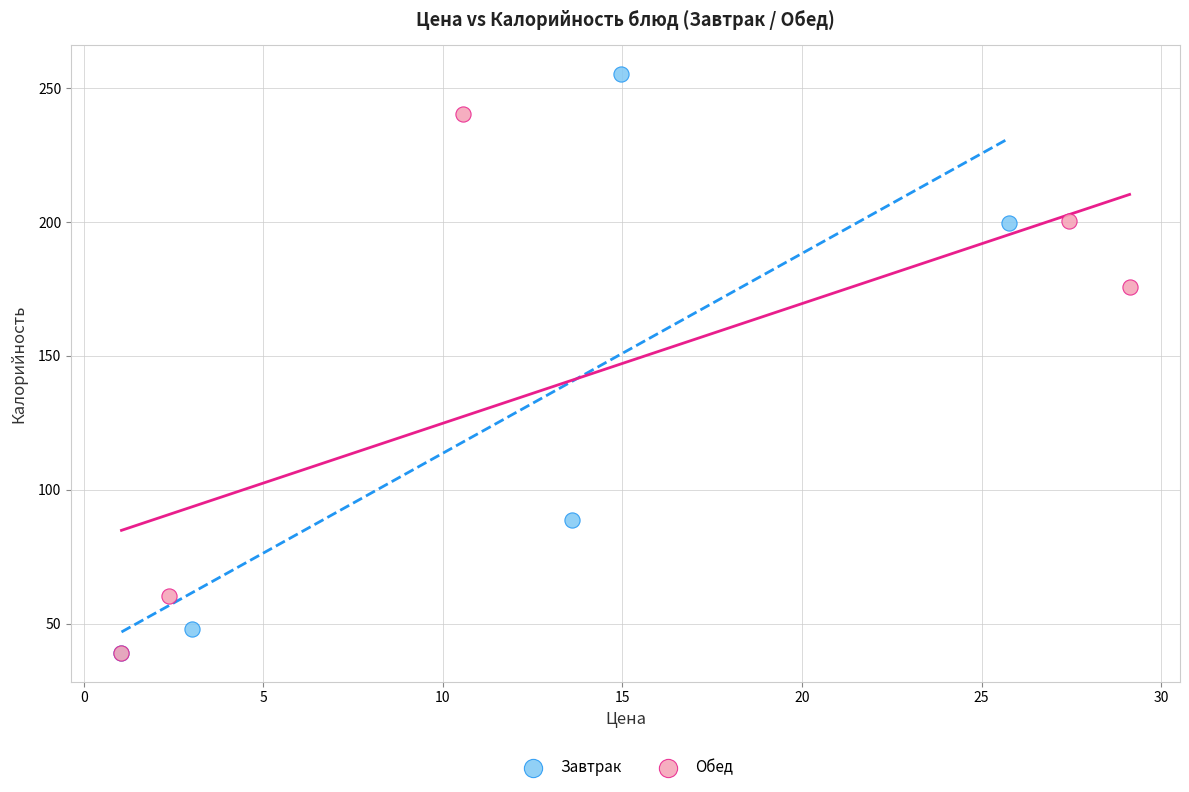

Which series has the largest Y range (max minus min)?

Завтрак